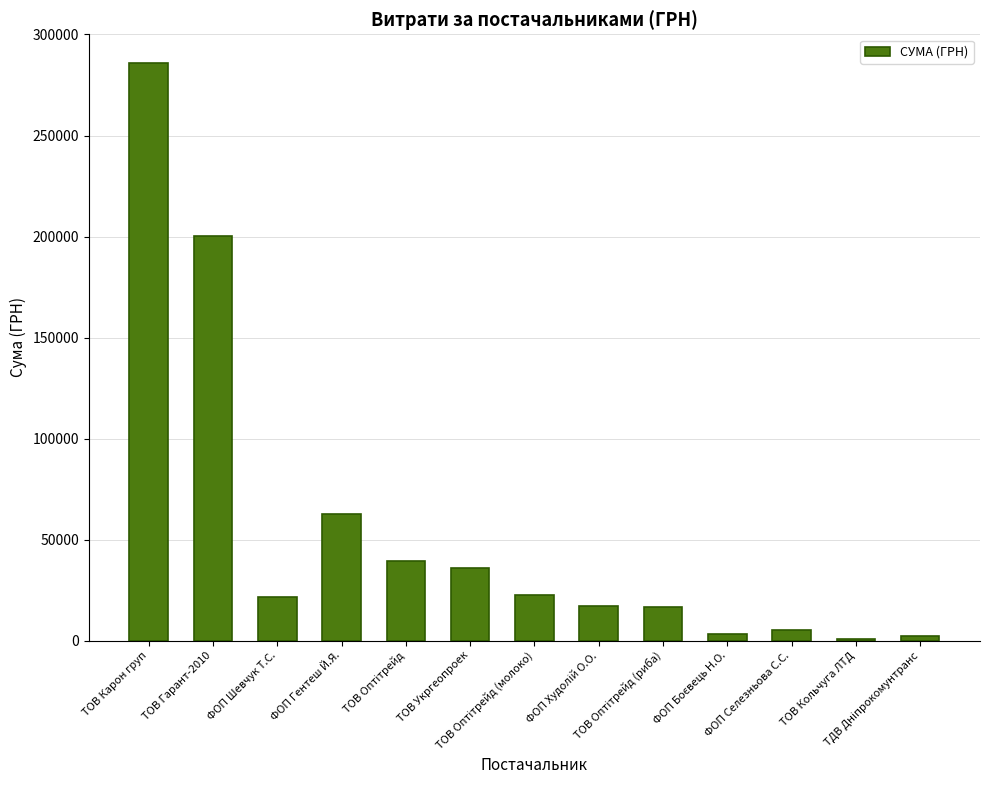

How many distinct data groups are displayed?

1